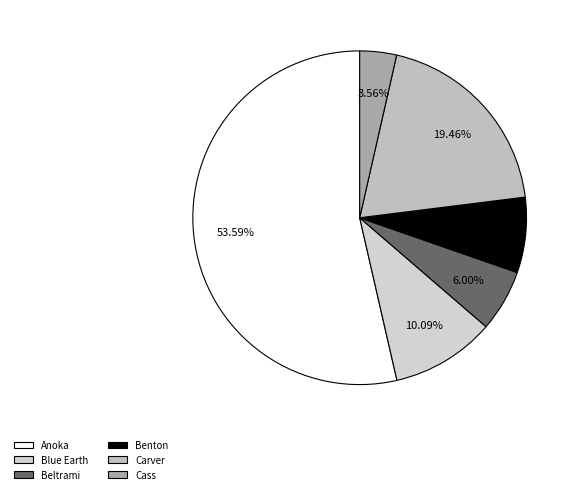

What is the smallest slice in the pie chart?

Cass